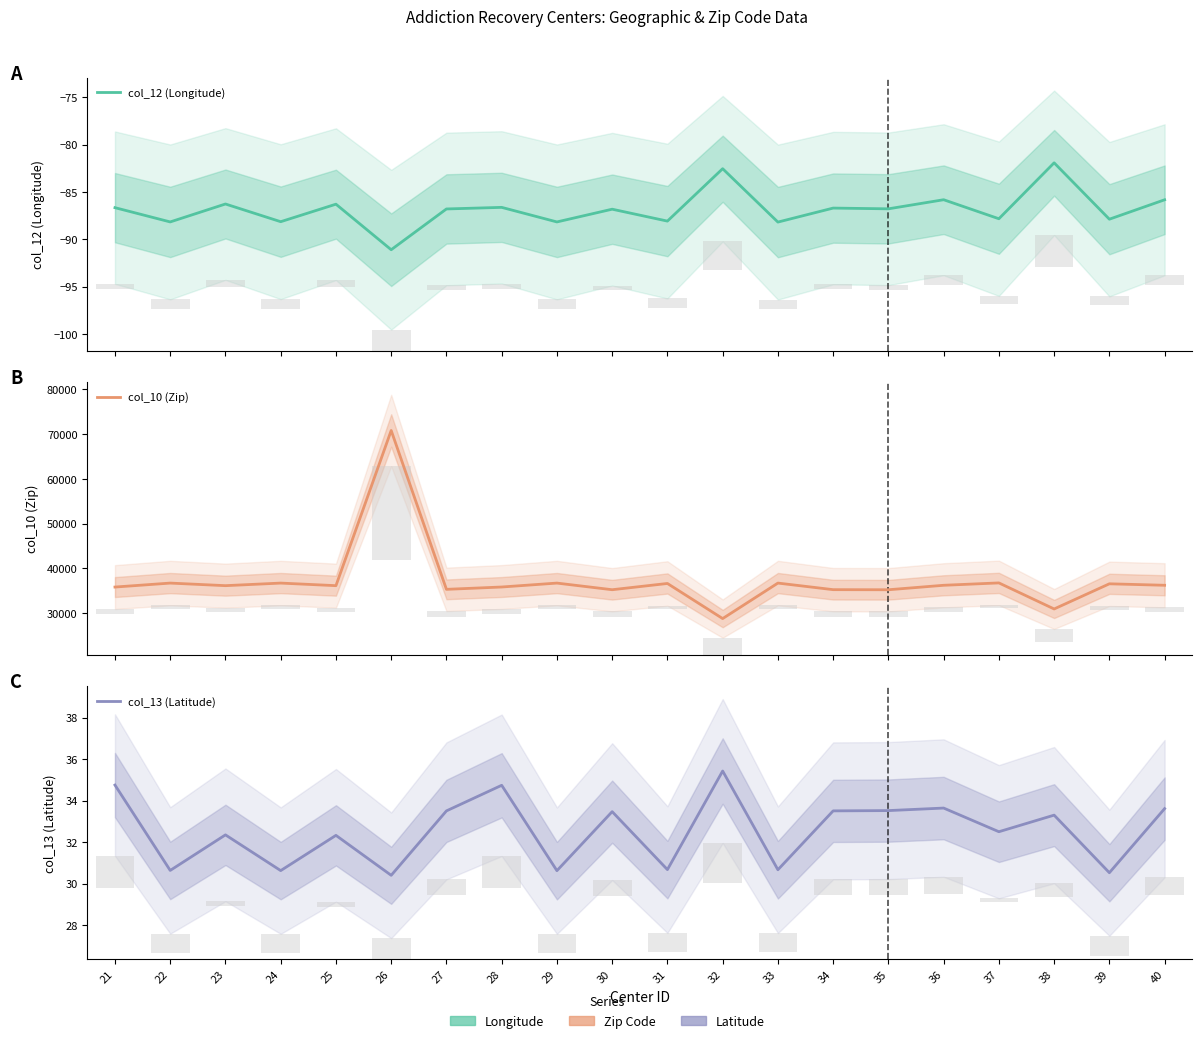

True or false: col_12 (Longitude) has a value of -88.2 at 33.

True